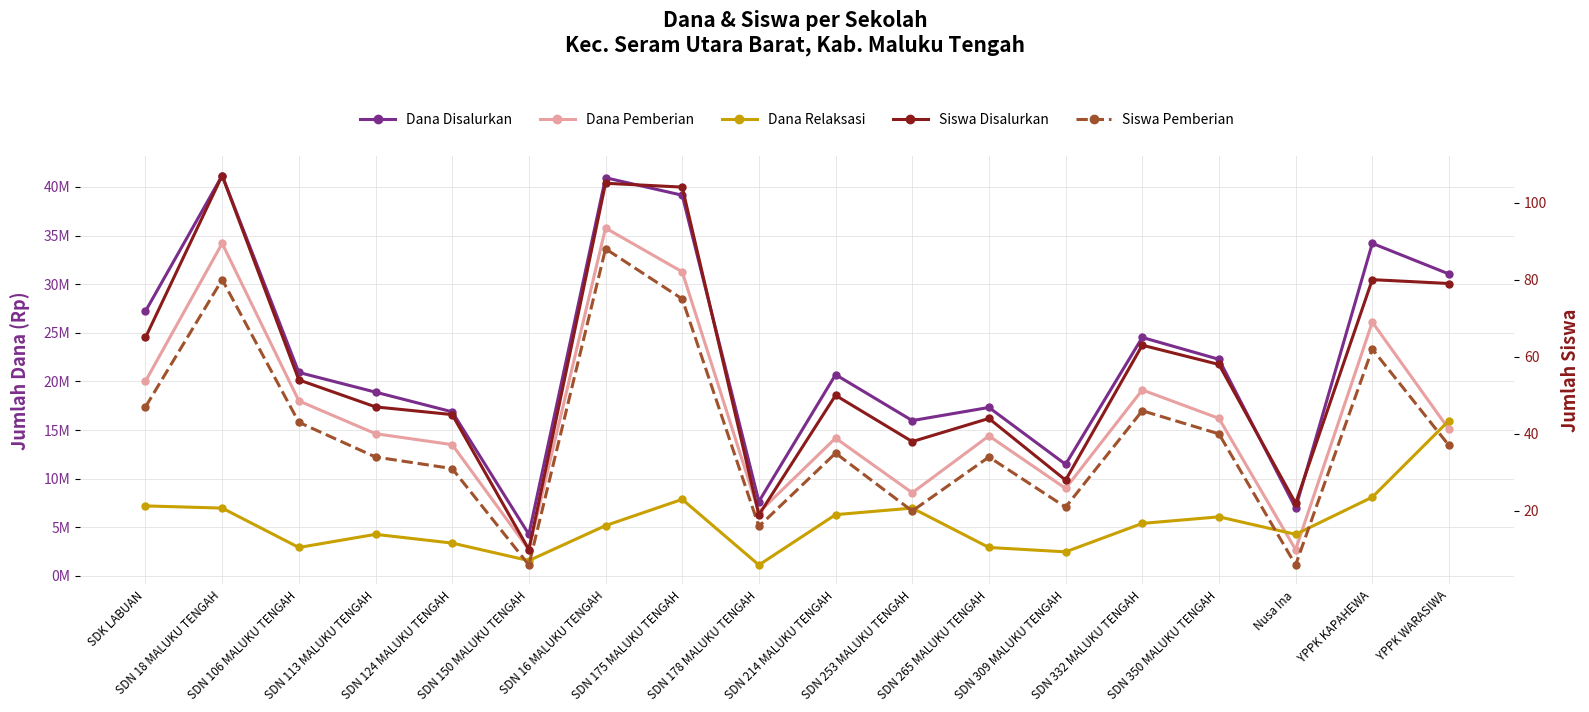

What is the difference between the maximum and minimum values in the Dana Disalurkan series?

36900000